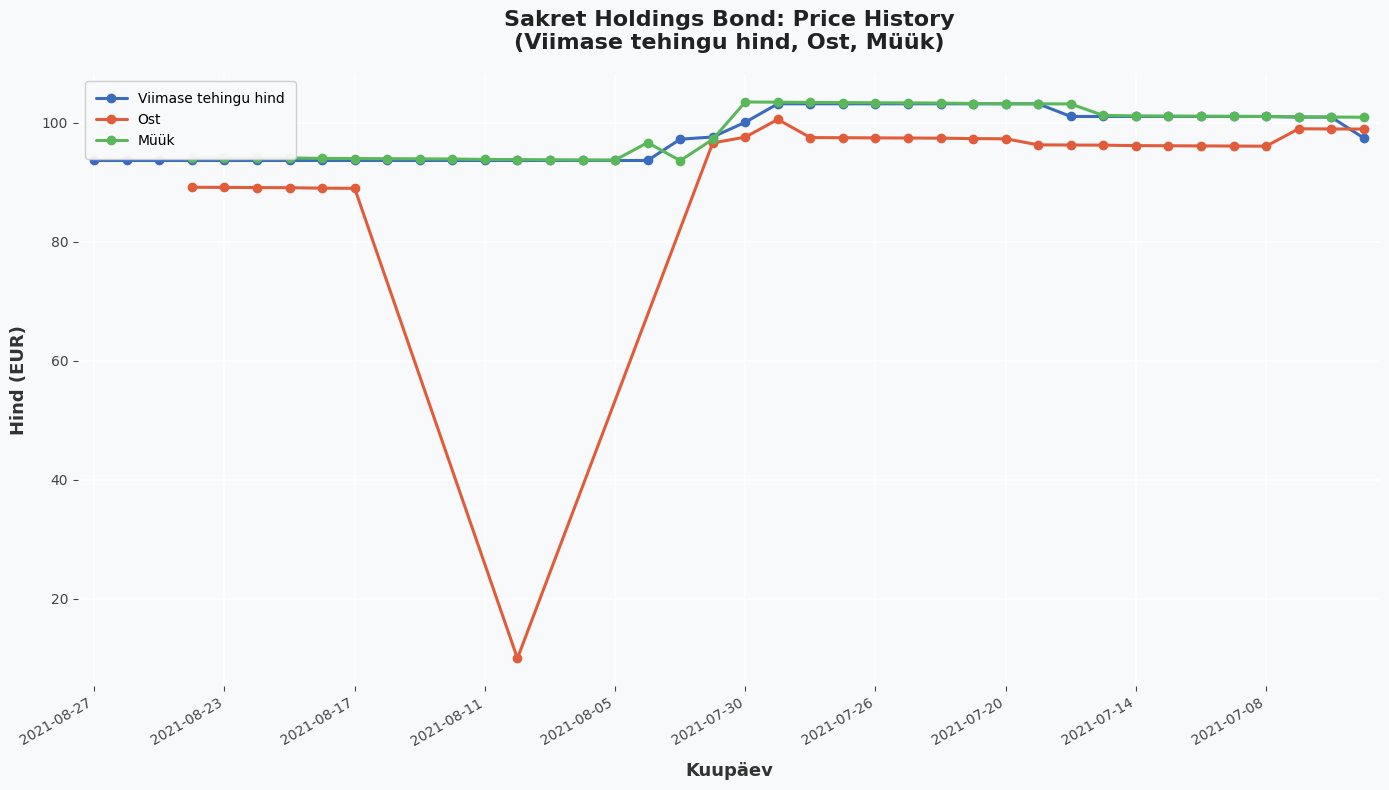

What is the difference between the Müük values at 2021-08-04 and 2021-07-23?

6.7